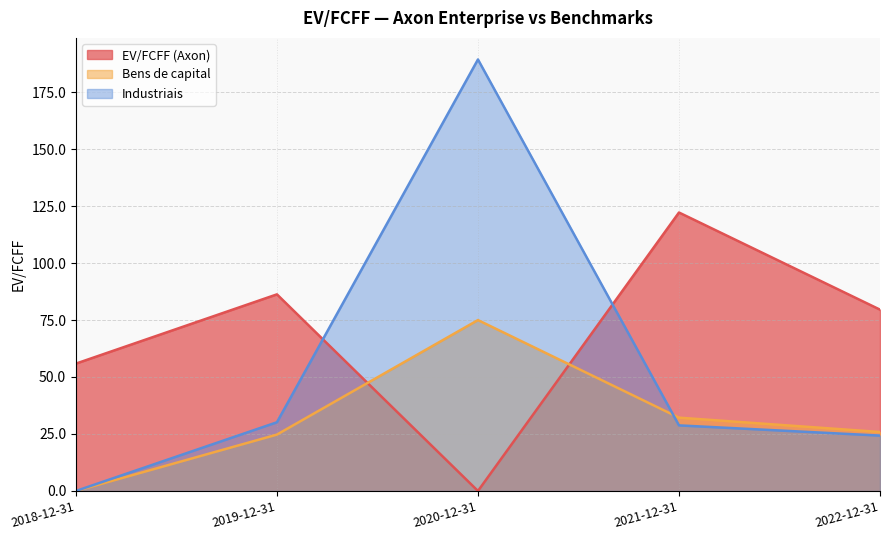

Rank the series by their average value, from highest to lowest.

EV/FCFF (Axon), Industriais, Bens de capital